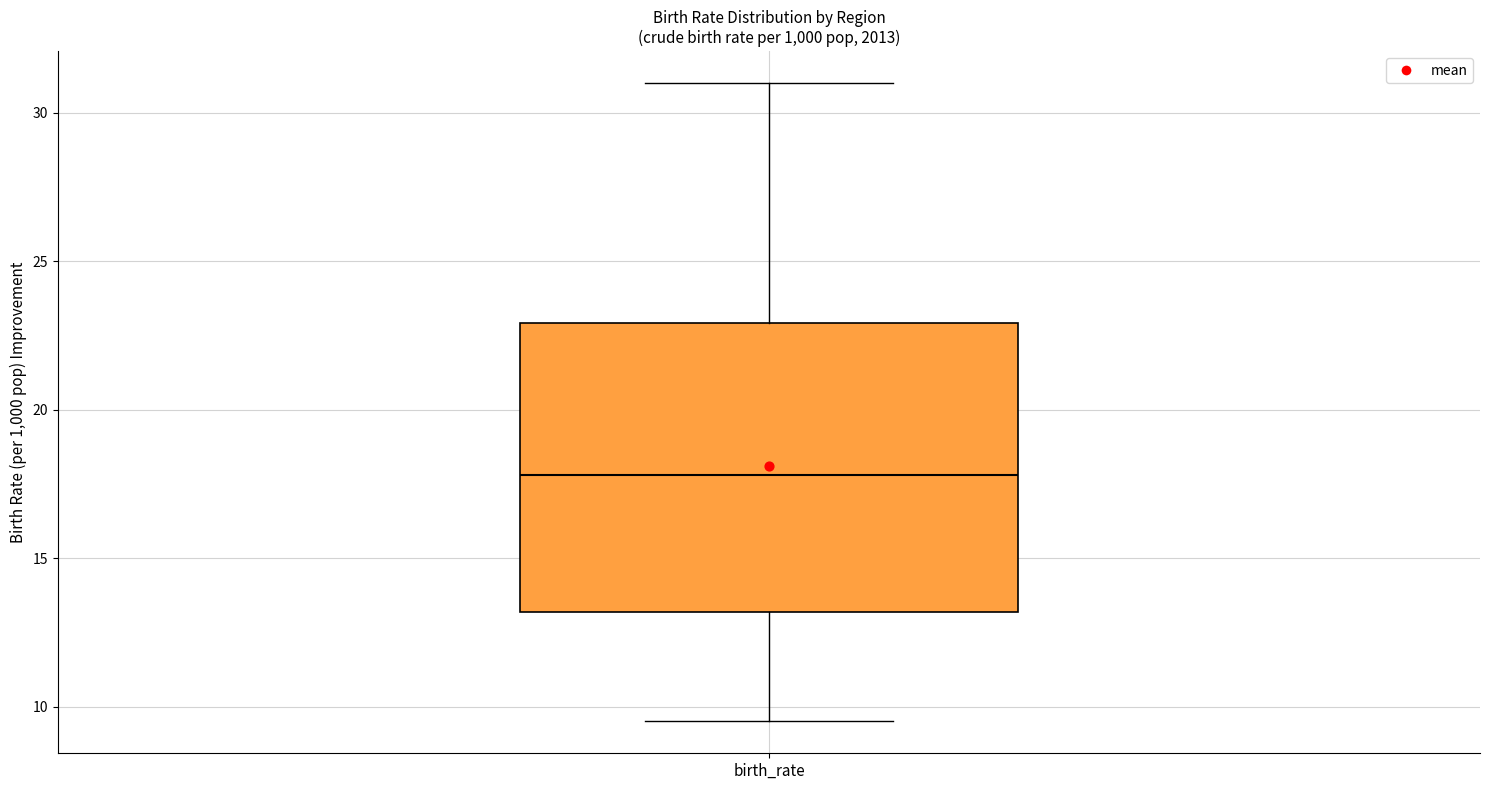

Transcribe this box plot: give where the median line is, the range the box spans, and where the two whiskers end, as read against the y-axis. The values are not printed on the chart, so give them approximately, as read against the axis.

median 18.0, box 13.0 to 23.0, whiskers 9.5 to 31.0